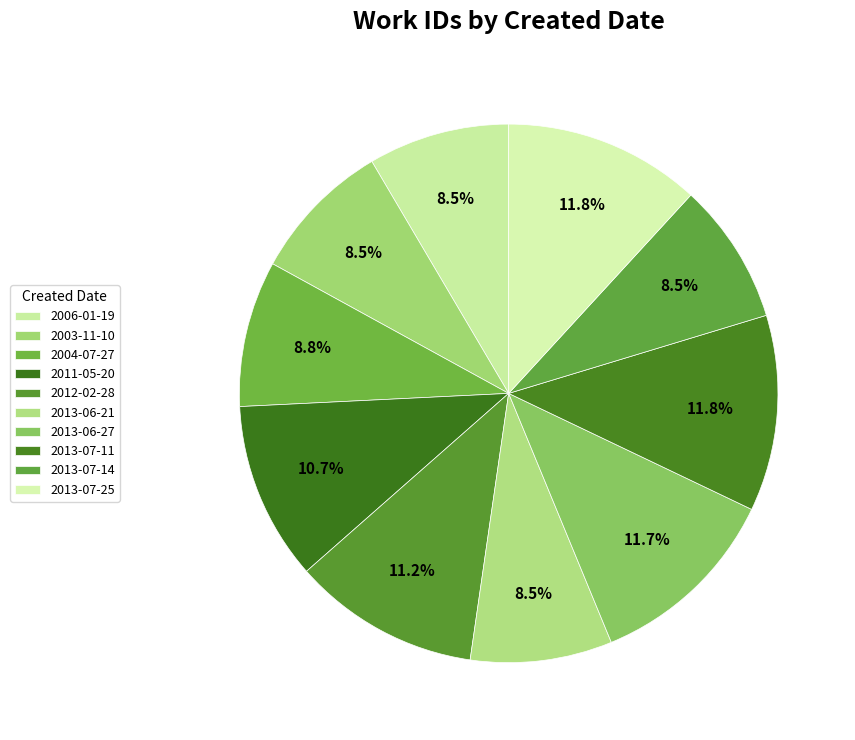

How many slices are in this pie chart?

10